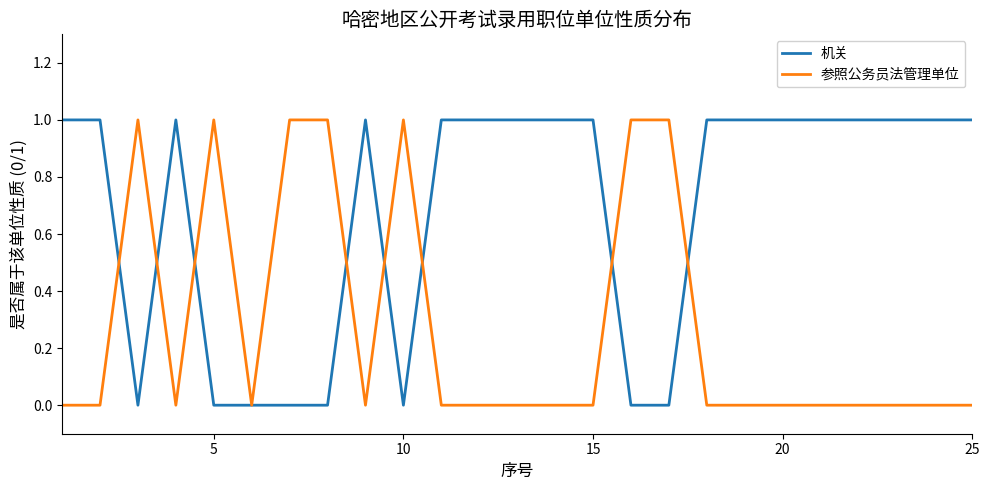

Does the chart have visible grid lines?

No